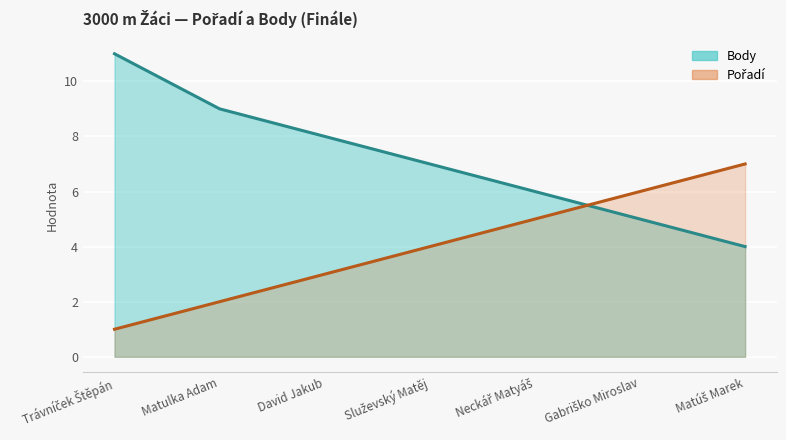

What are all the series names shown in the legend?

Body (line), Pořadí (line)